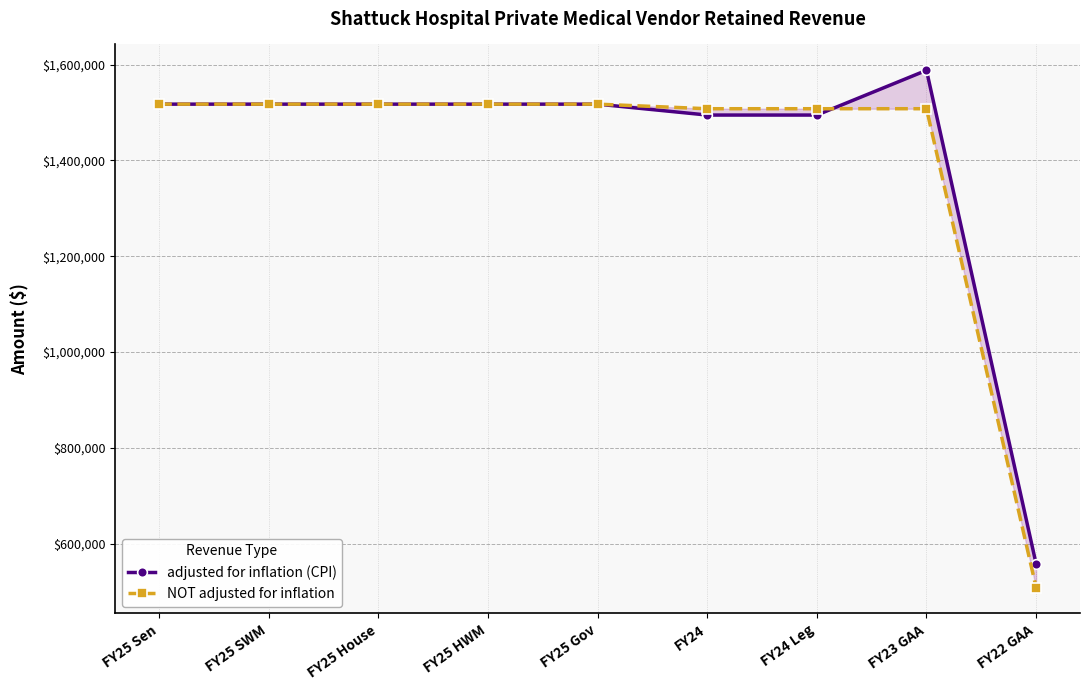

True or false: NOT adjusted for inflation has more than 1 points higher than both neighbors.

False